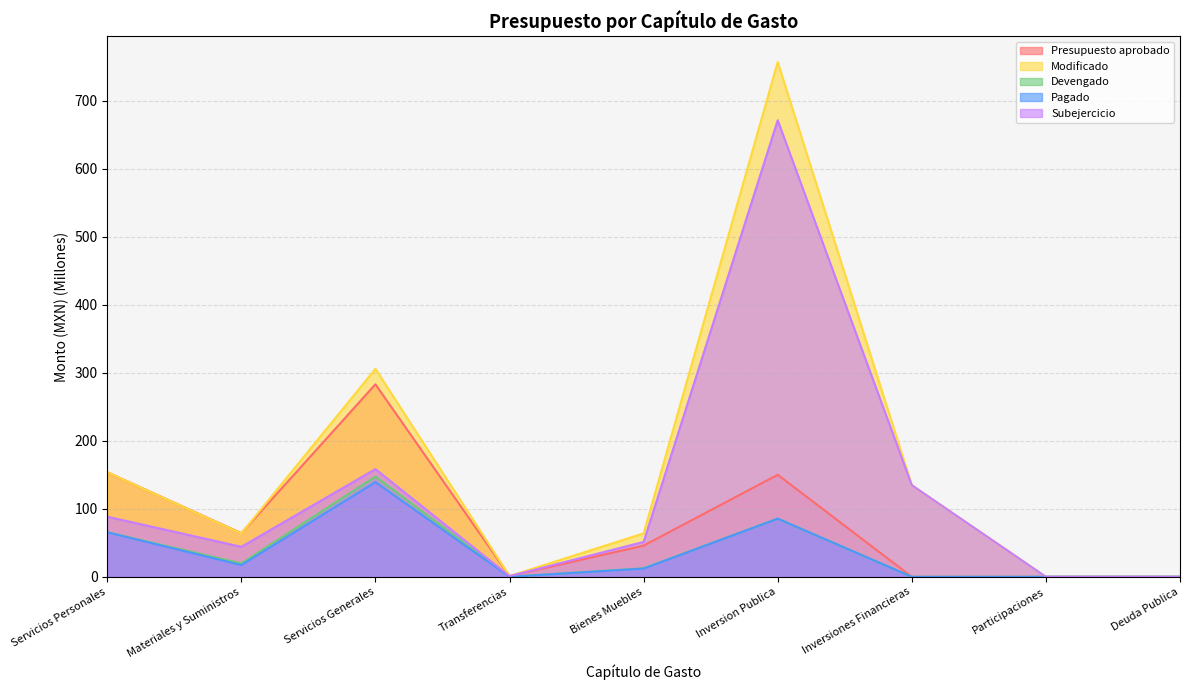

Which category has the highest value in the Pagado series?

Servicios Generales